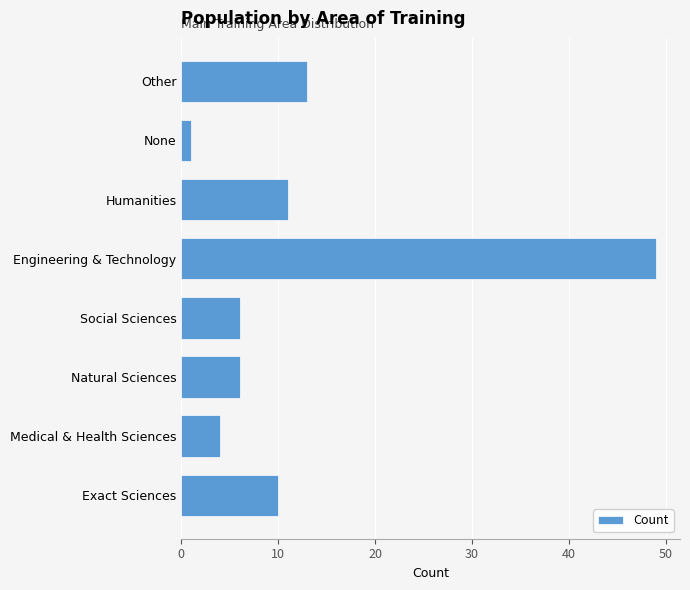

Where is the data nearest to the value 25?

Other